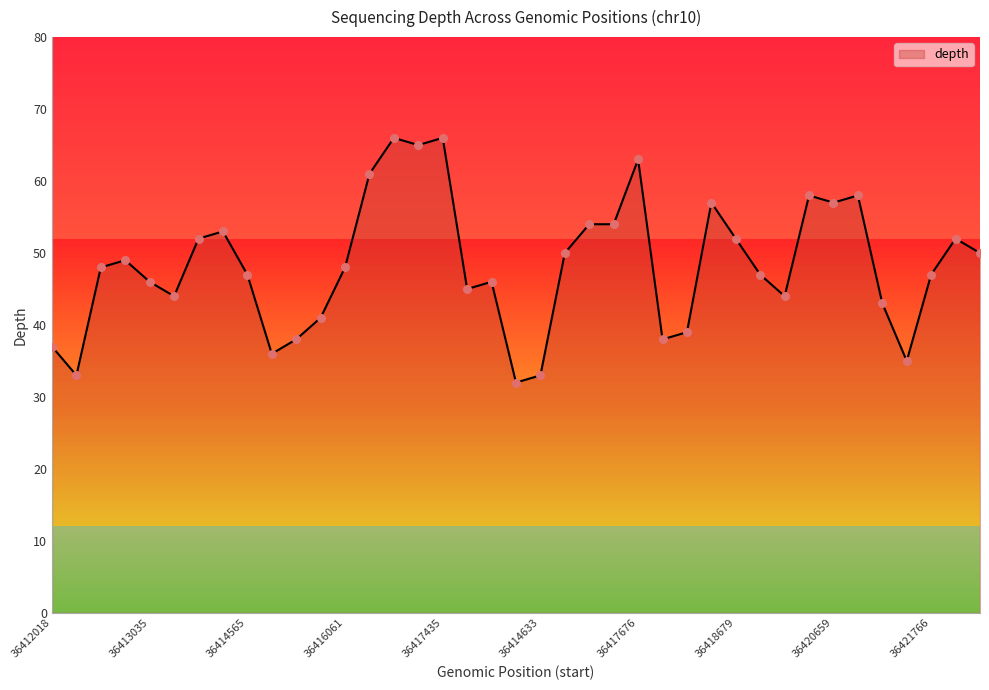

What is the difference between the maximum and minimum values?

34